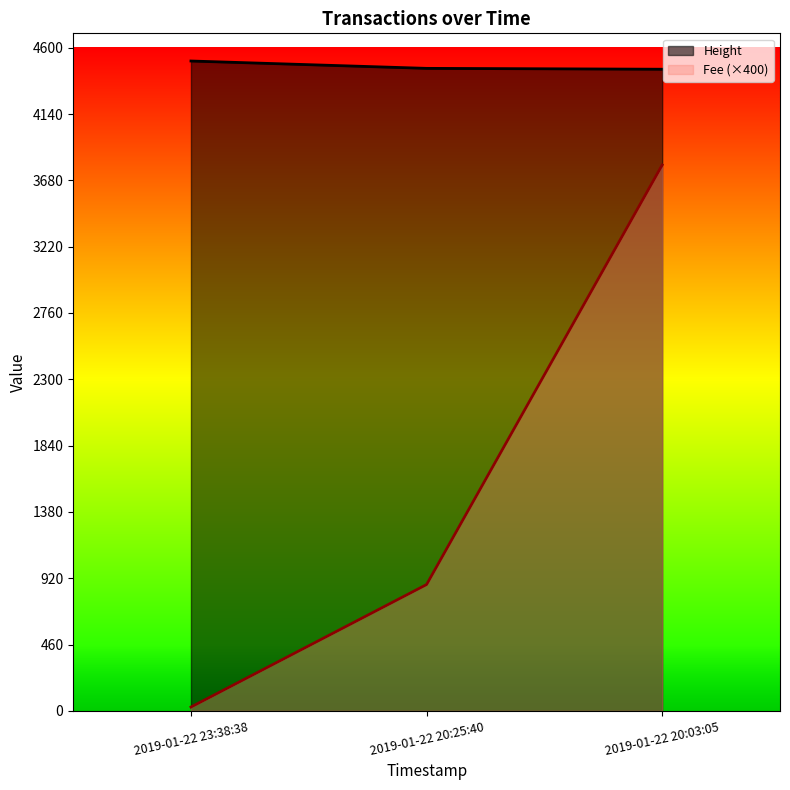

What is the difference between the Fee values at 2019-01-22 20:03:05 and 2019-01-22 20:25:40?

2910.6